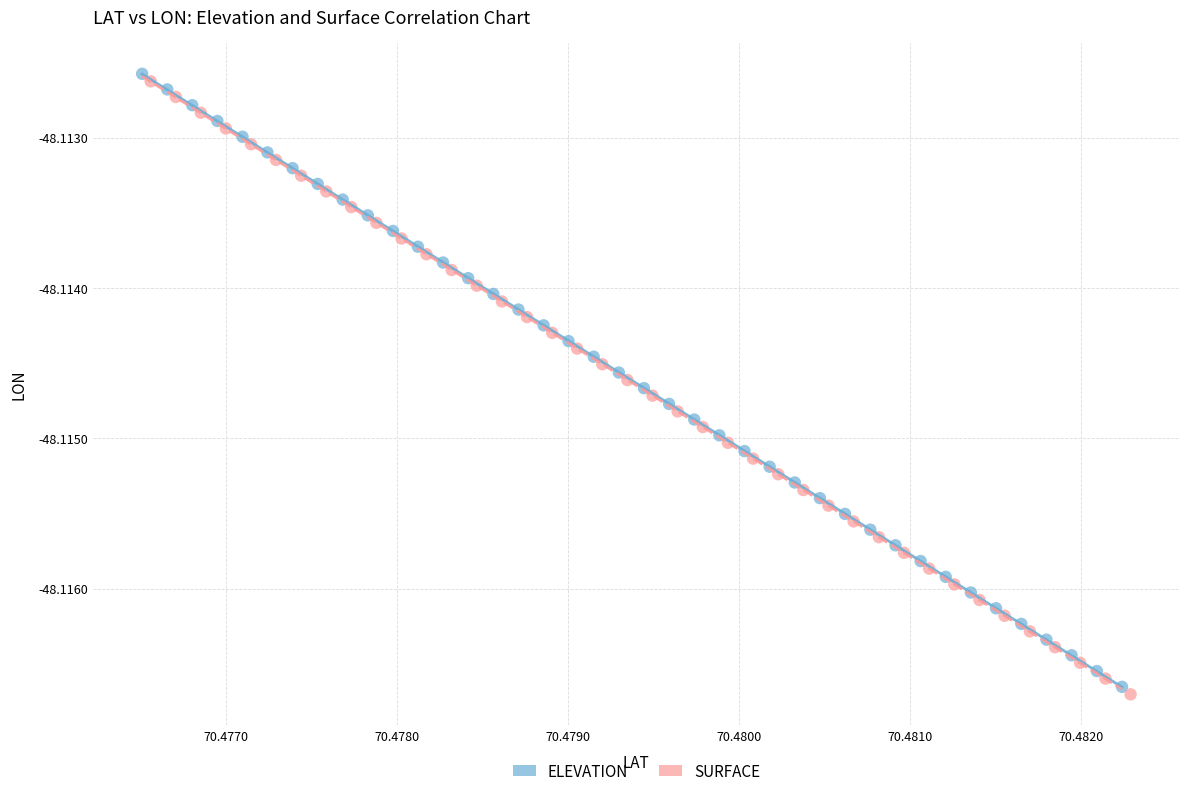

What are all the series names shown in the legend?

ELEVATION, SURFACE